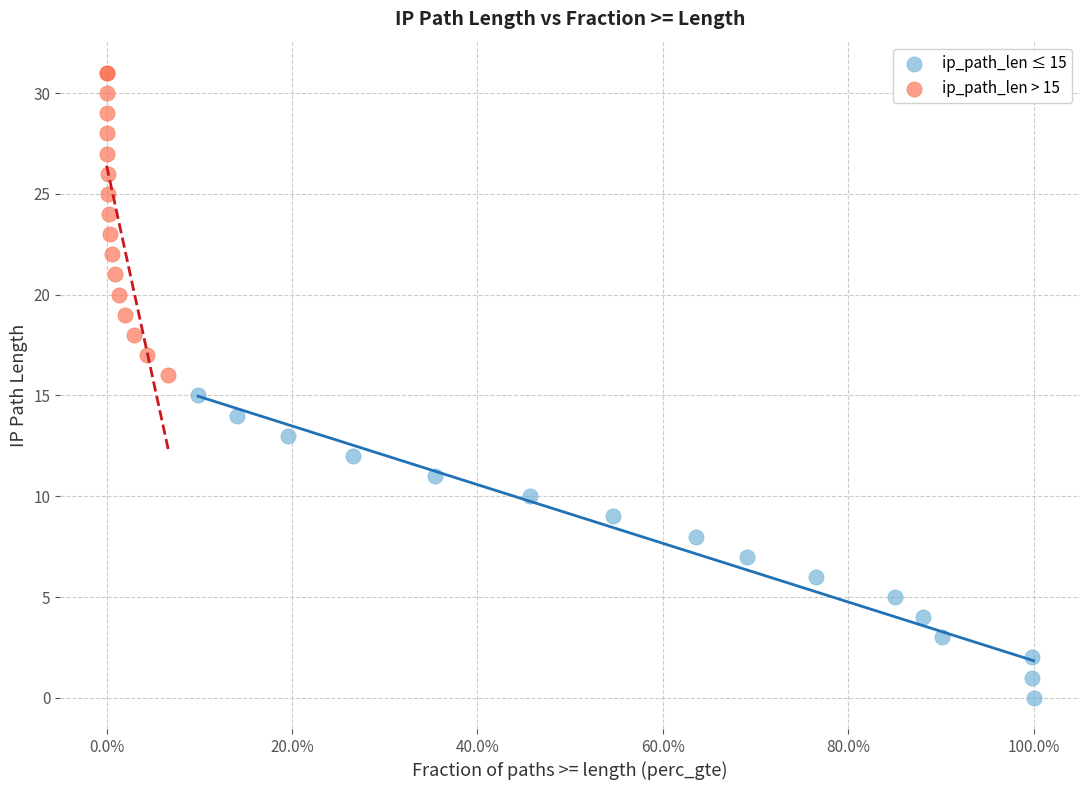

Which series contains the highest Y value?

ip_path_len > 15